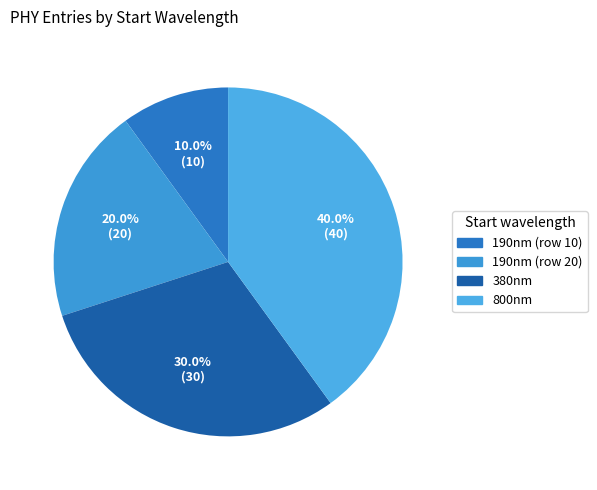

The 190nm (row 20) slice represents 20% of the pie. True or false?

True